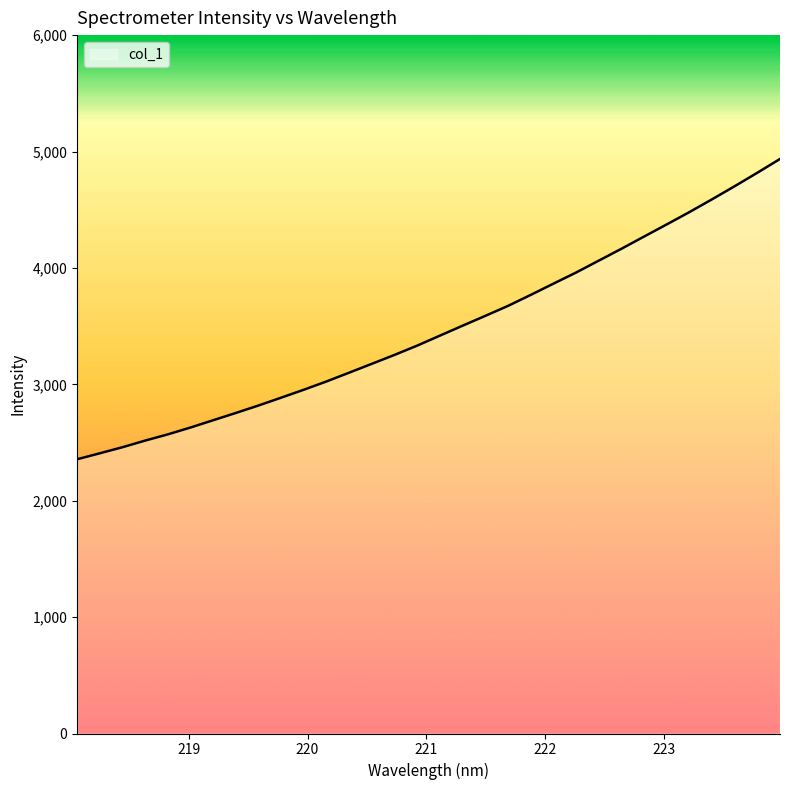

What is the difference between the maximum and second lowest values?

2528.6